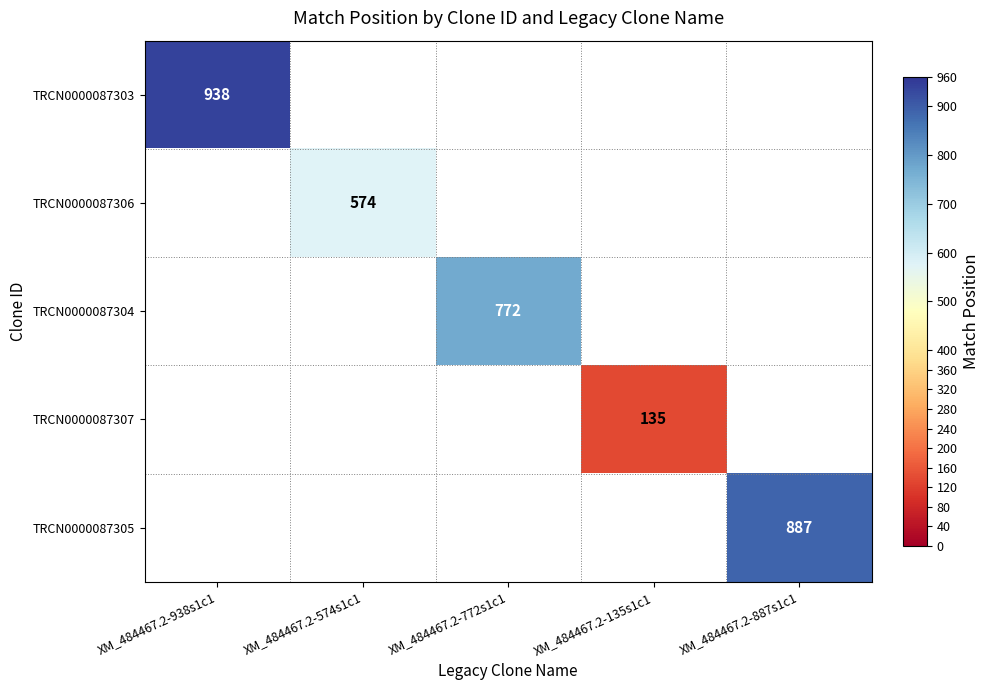

True or false: TRCN0000087303 has a value of 1366 at XM_484467.2-938s1c1.

False